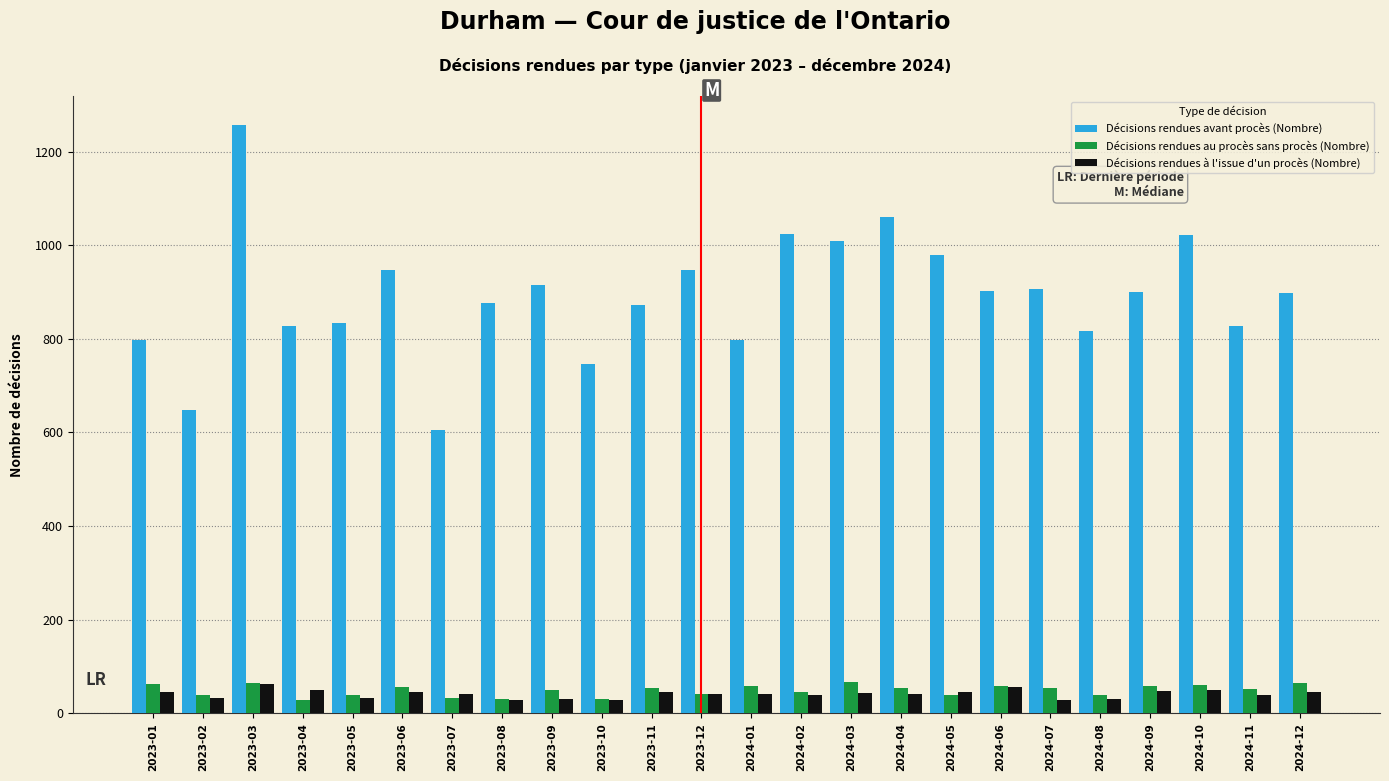

What is the total value across all series at 2024-08?

885